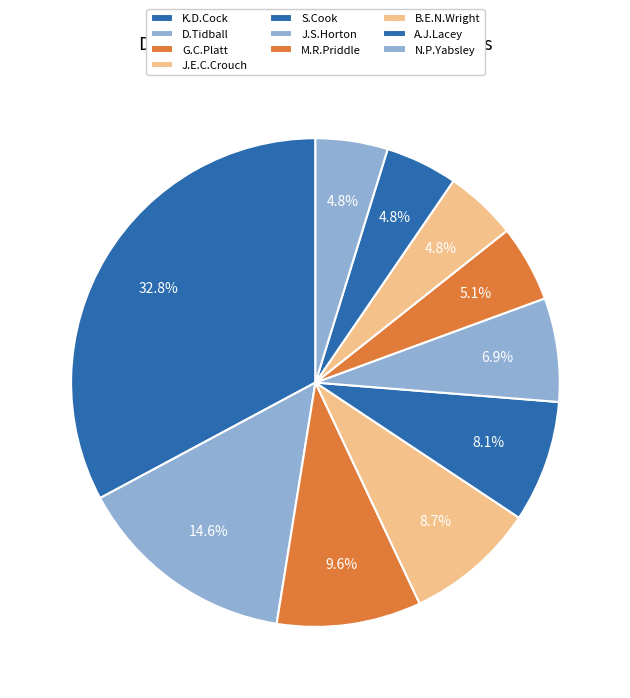

What portion of the pie excludes N.P.Yabsley?

95.2%